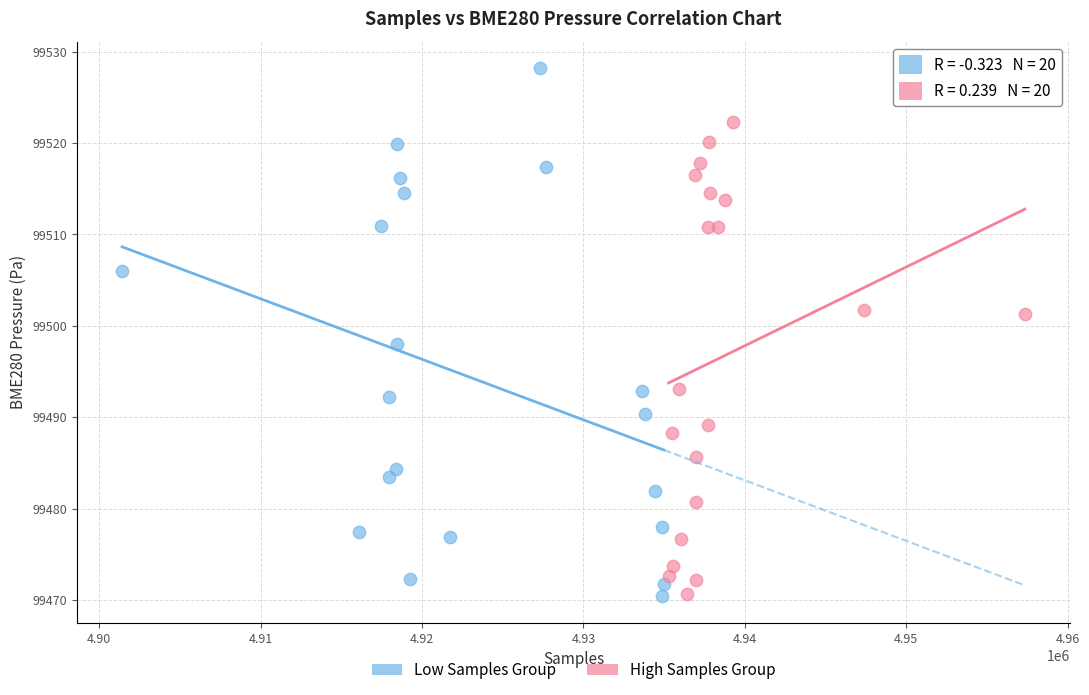

Which series has the widest spread of Y values?

Low Samples Group